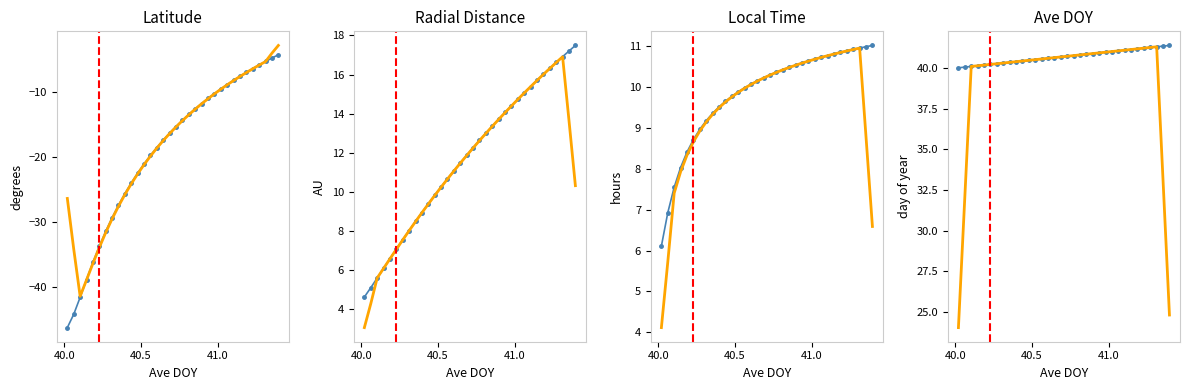

Which series has the widest spread of values?

Latitude